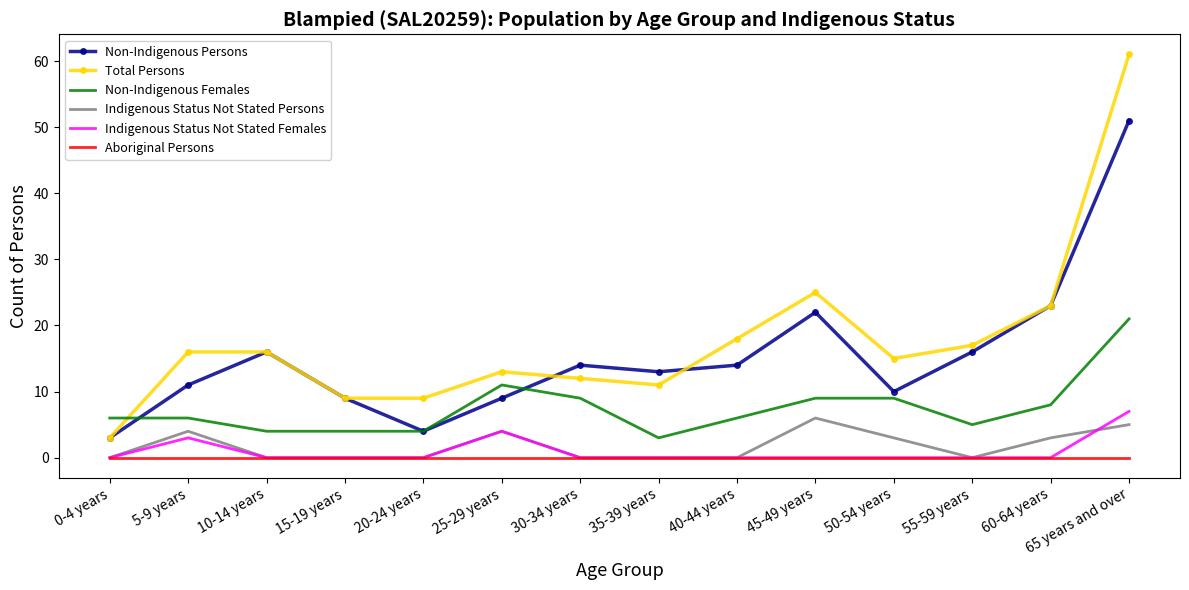

At which label is Non-Indigenous Persons closest to 27?

60-64 years